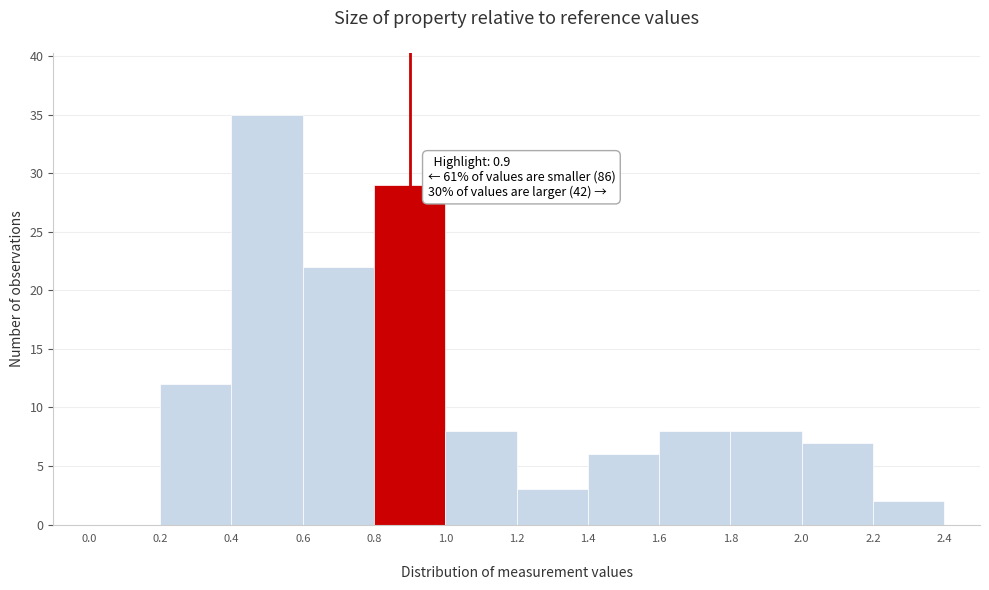

Over which range of the x-axis is the bar tallest?

0.4 to 0.6